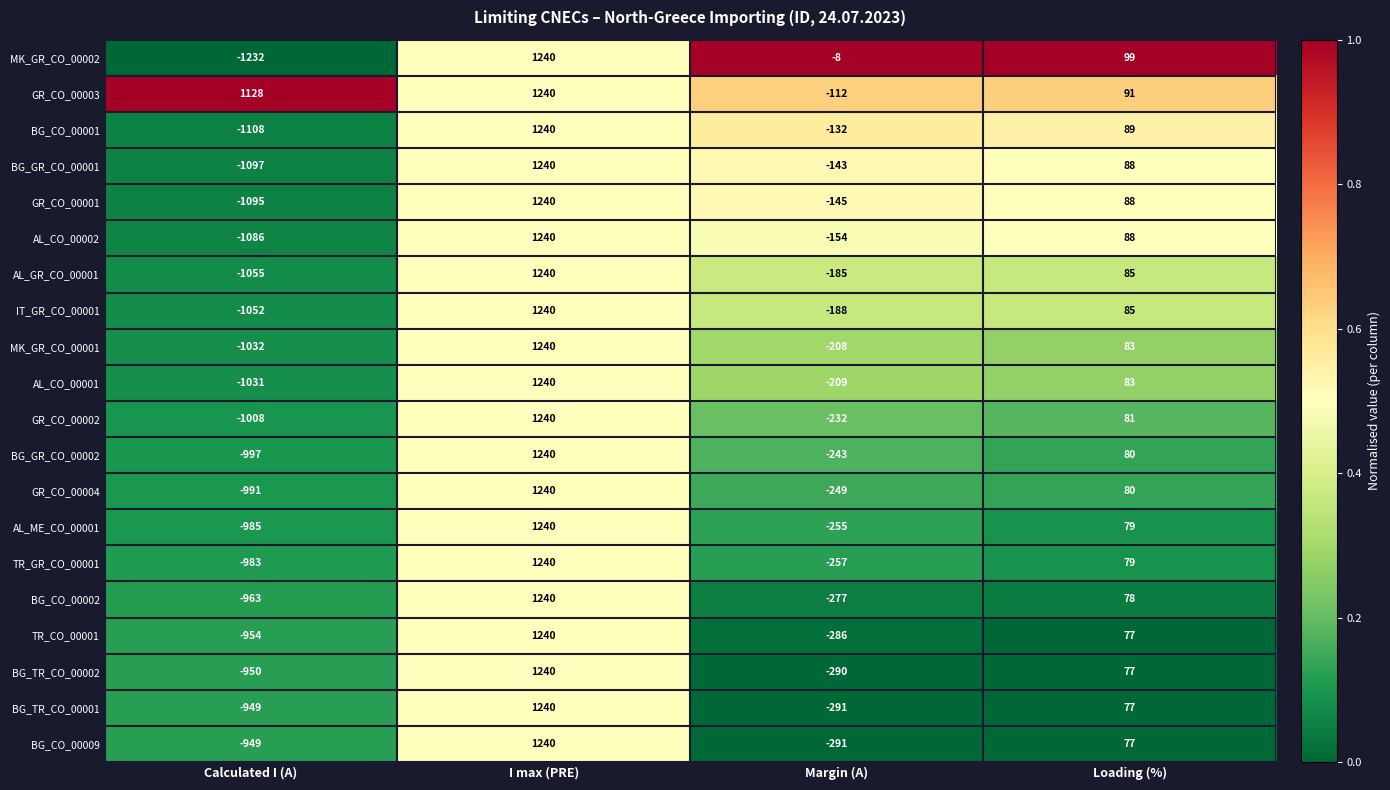

What is the difference between the second highest and minimum values in the GR_CO_00002 series?

1089